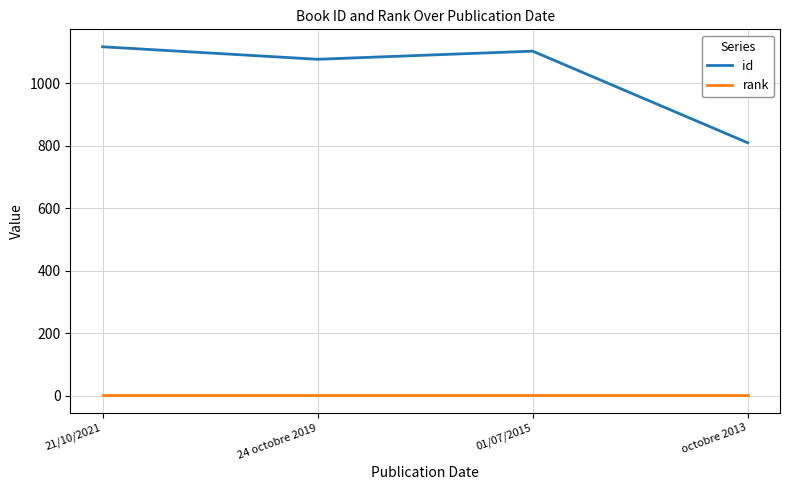

Reading left to right, what are all the values shown in this chart?

id: 21/10/2021=1116	24 octobre 2019=1076	01/07/2015=1102	octobre 2013=809
rank: 21/10/2021=1	24 octobre 2019=1	01/07/2015=1	octobre 2013=1